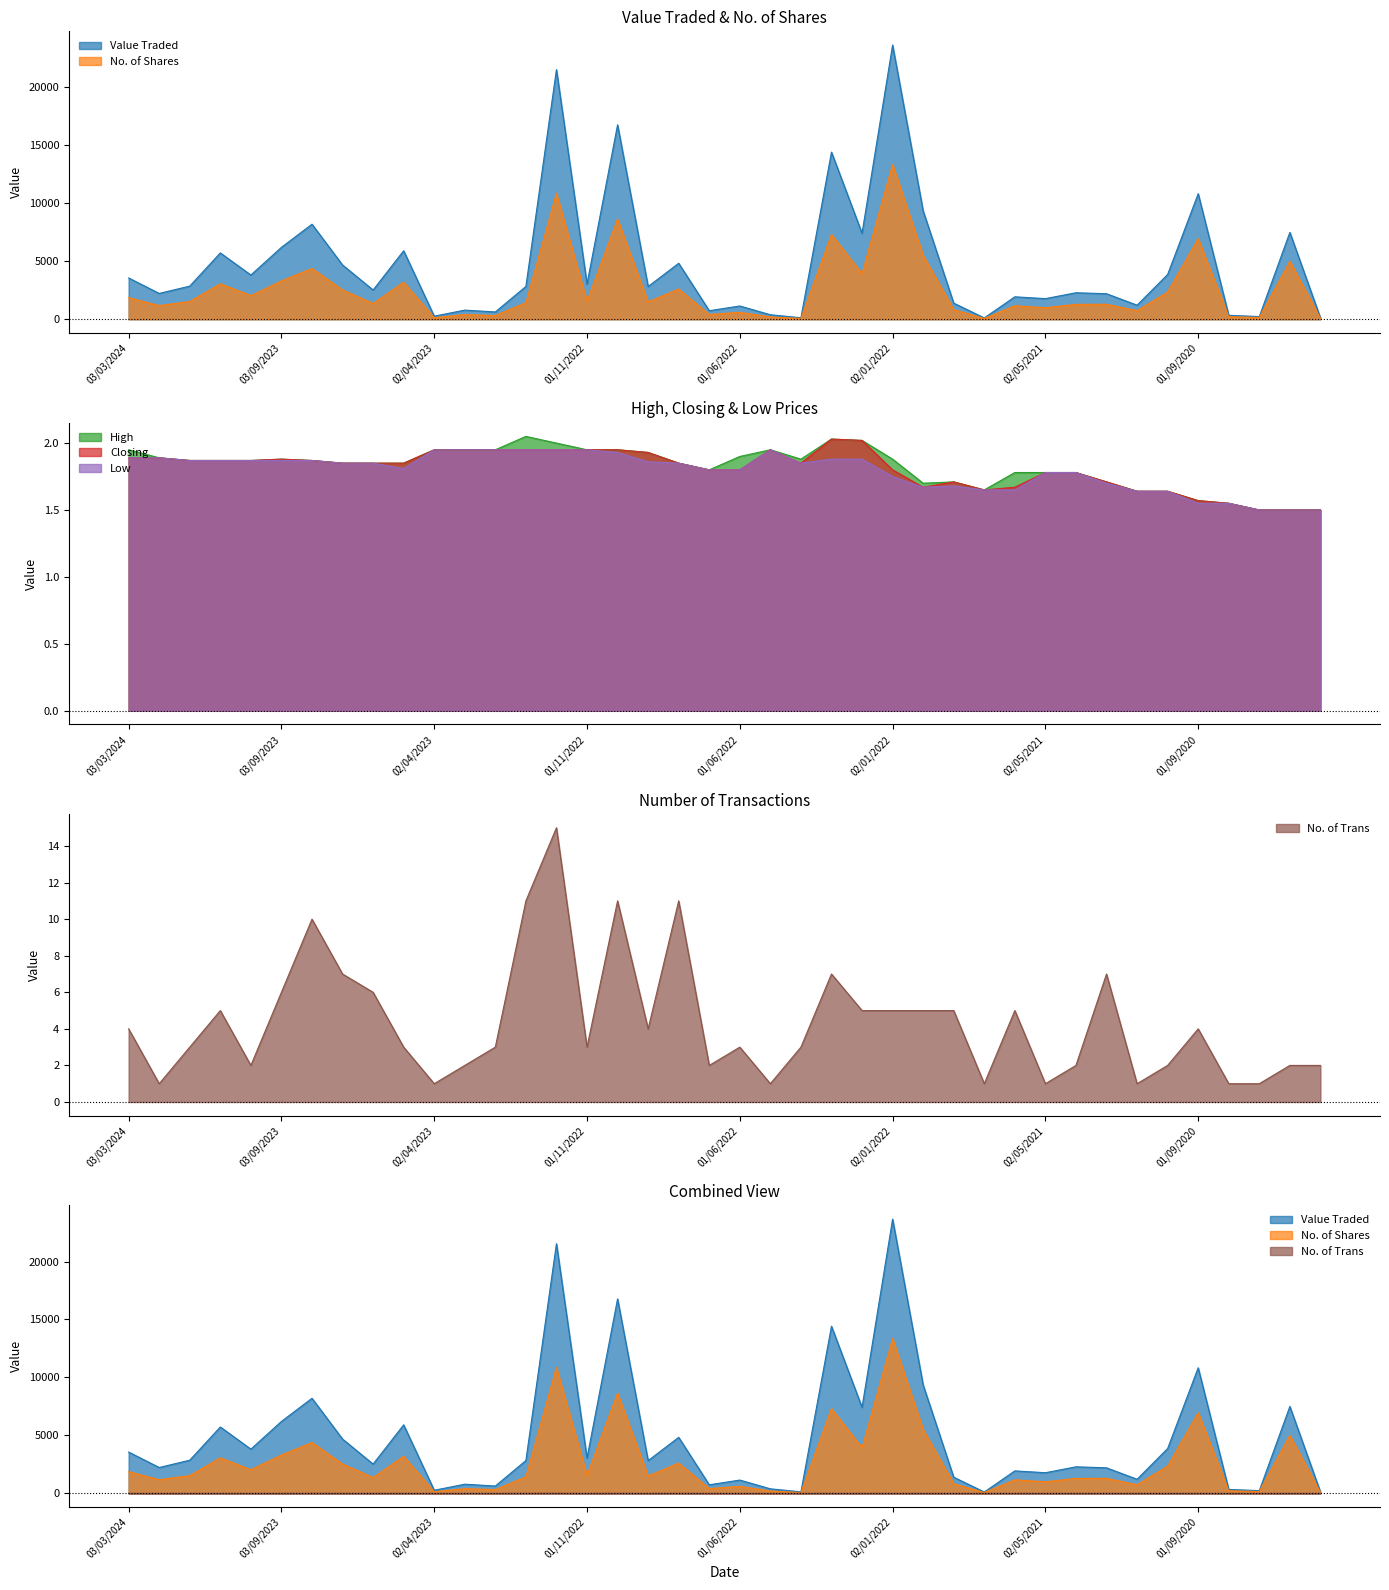

The No. of Trans series shows 3.4 at 02/07/2023. True or false?

False